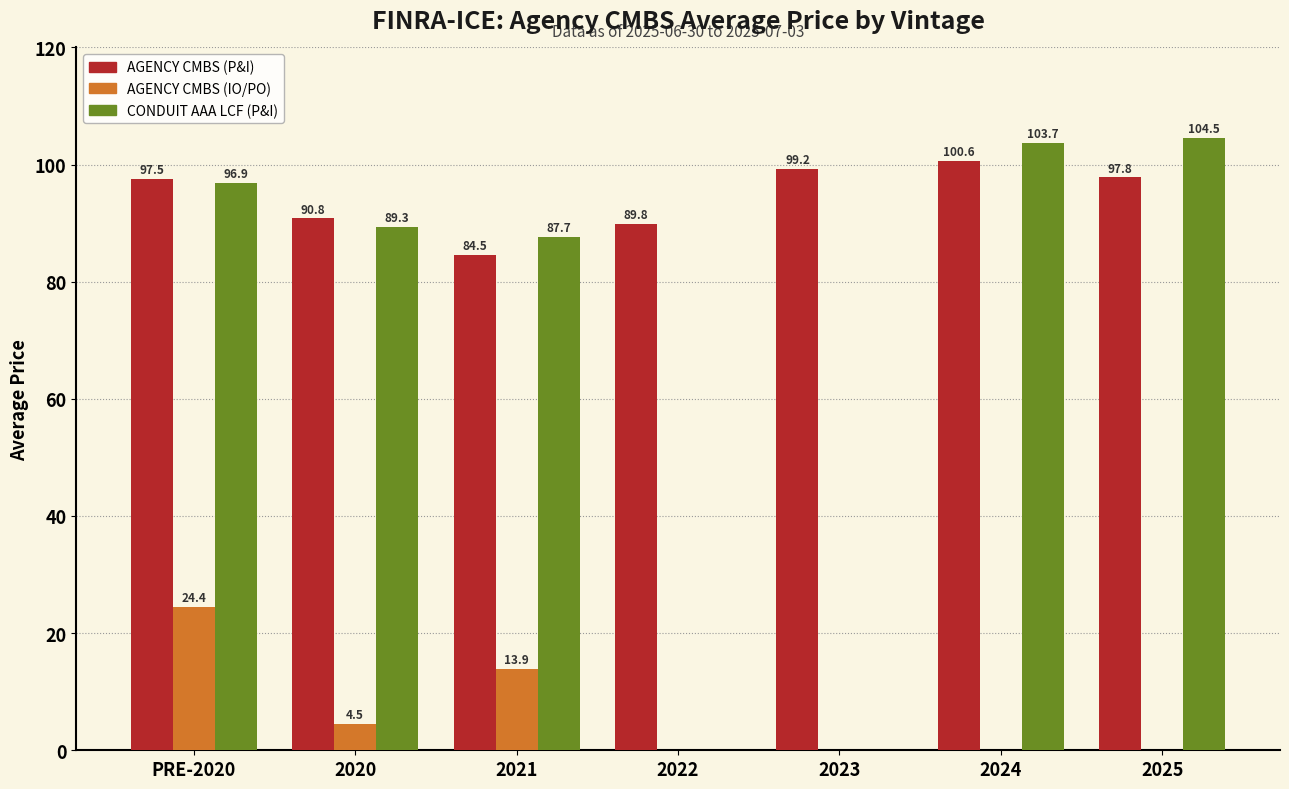

Reading left to right, transcribe all the data shown in this chart.

AGENCY CMBS (P&I): PRE-2020=97.5	2020=90.8	2021=84.5	2022=89.8	2023=99.2	2024=100.6	2025=97.8
AGENCY CMBS (IO/PO): PRE-2020=24.4	2020=4.5	2021=13.9	2022=0.0	2023=0.0	2024=0.0	2025=0.0
CONDUIT AAA LCF (P&I): PRE-2020=96.9	2020=89.3	2021=87.7	2022=0.0	2023=0.0	2024=103.7	2025=104.5